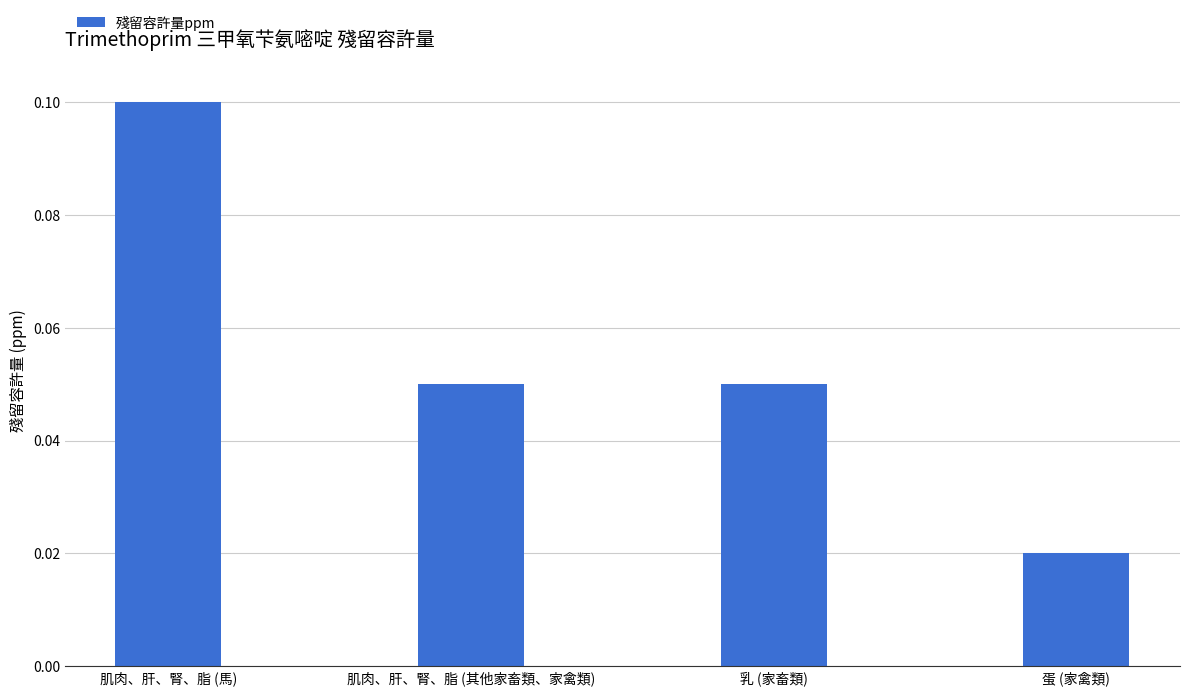

Between 蛋 (家禽類) and 乳 (家畜類), which is larger?

乳 (家畜類)